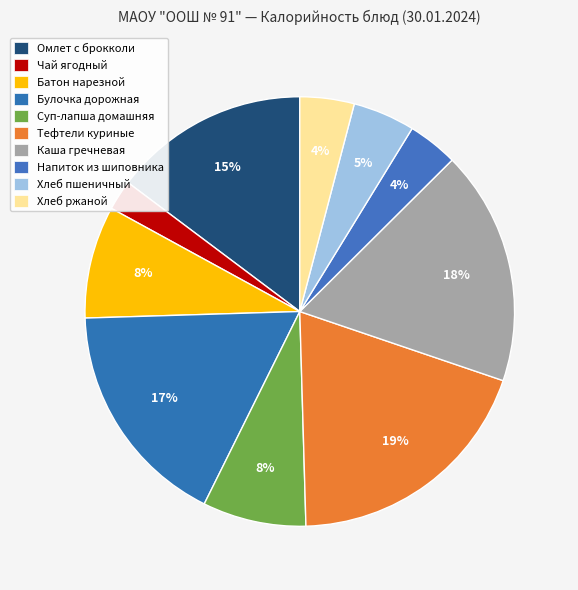

What is the largest slice in the pie chart?

Тефтели куриные с соусом Бешамель